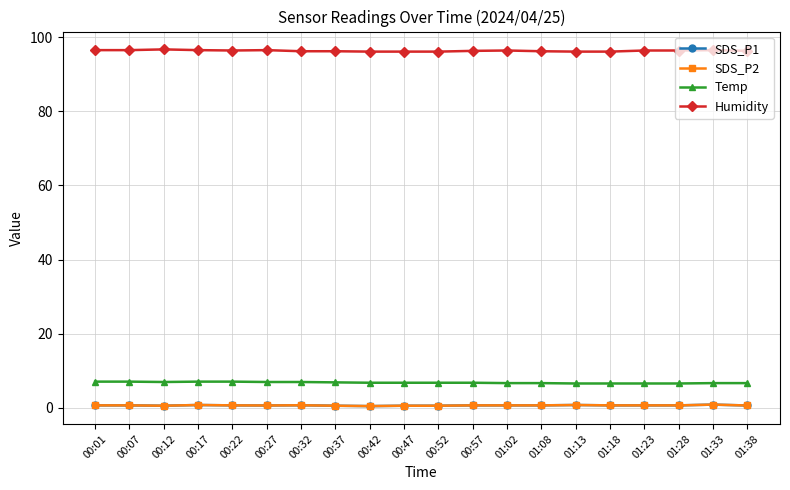

Is this an area chart (filled region under the line)?

No